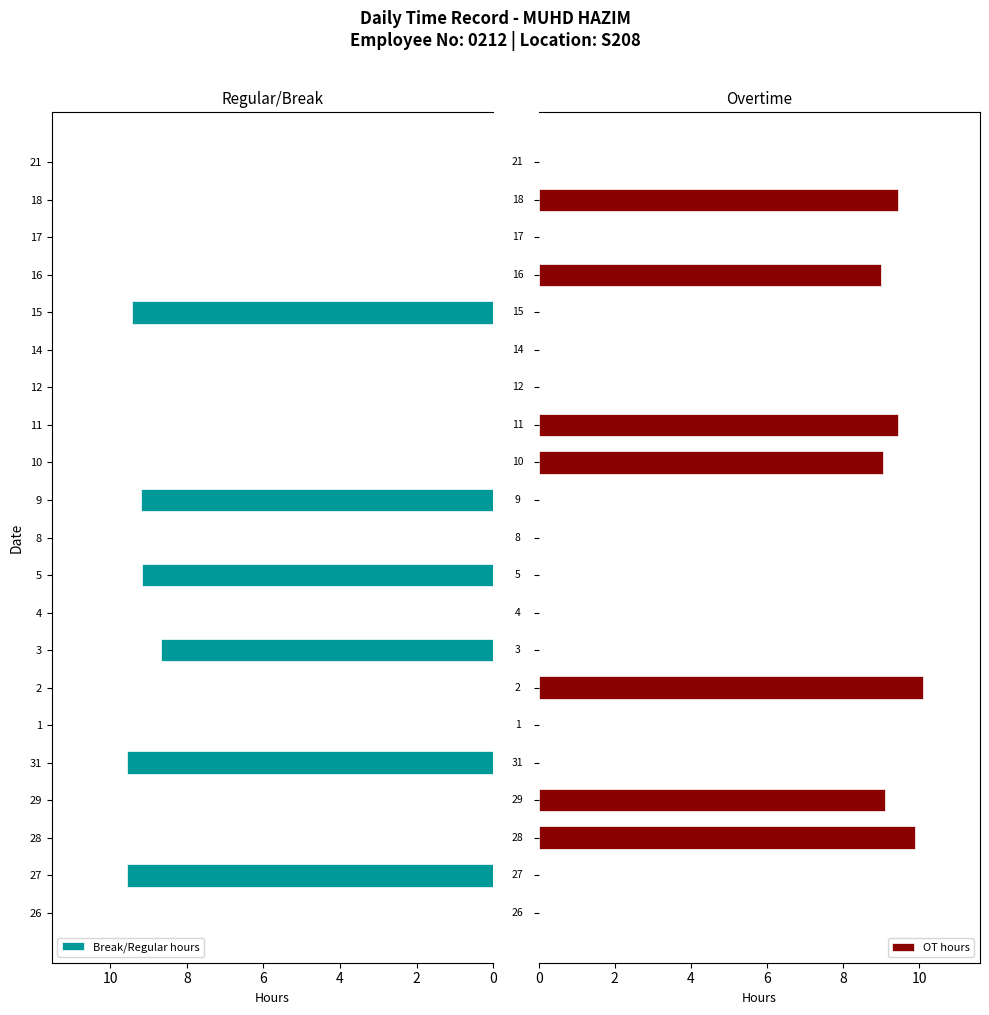

The Break/Regular hours series shows -6.2 at 10. True or false?

False